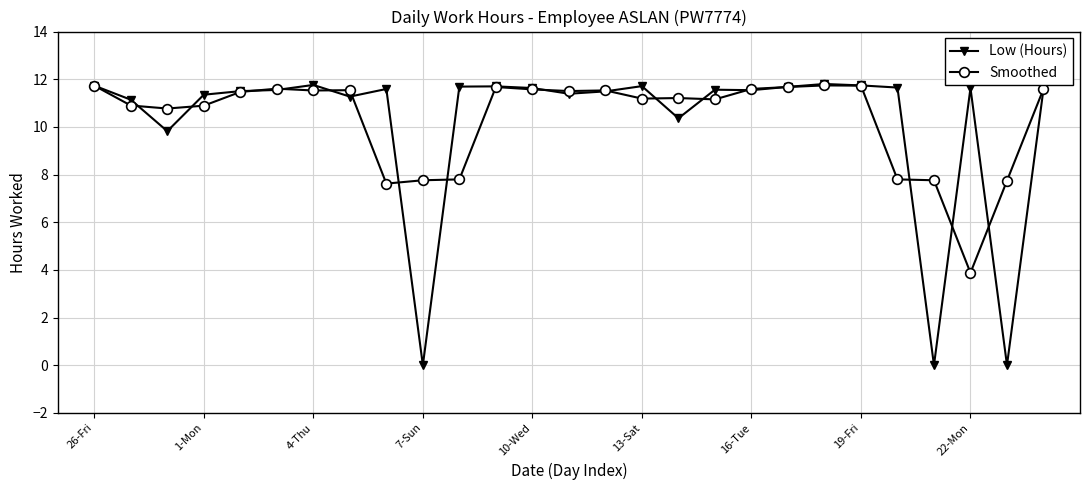

How many series are shown in this chart?

2